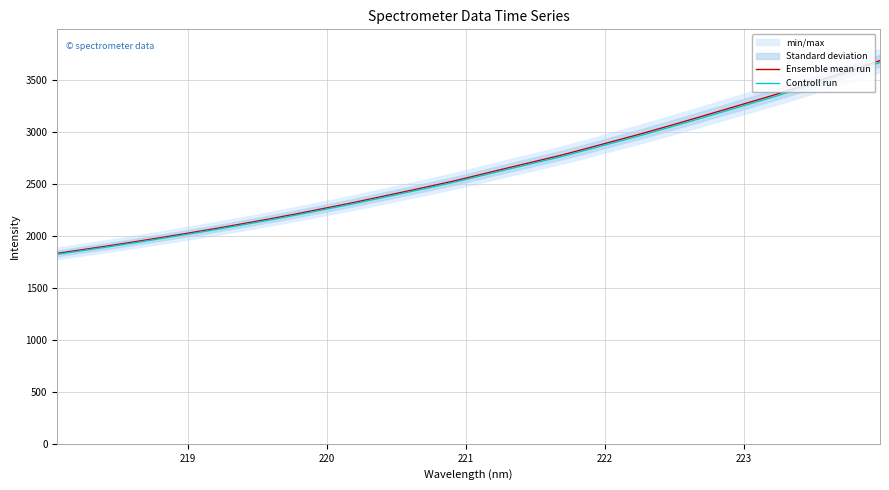

What is the maximum value for Ensemble mean run?

3687.7